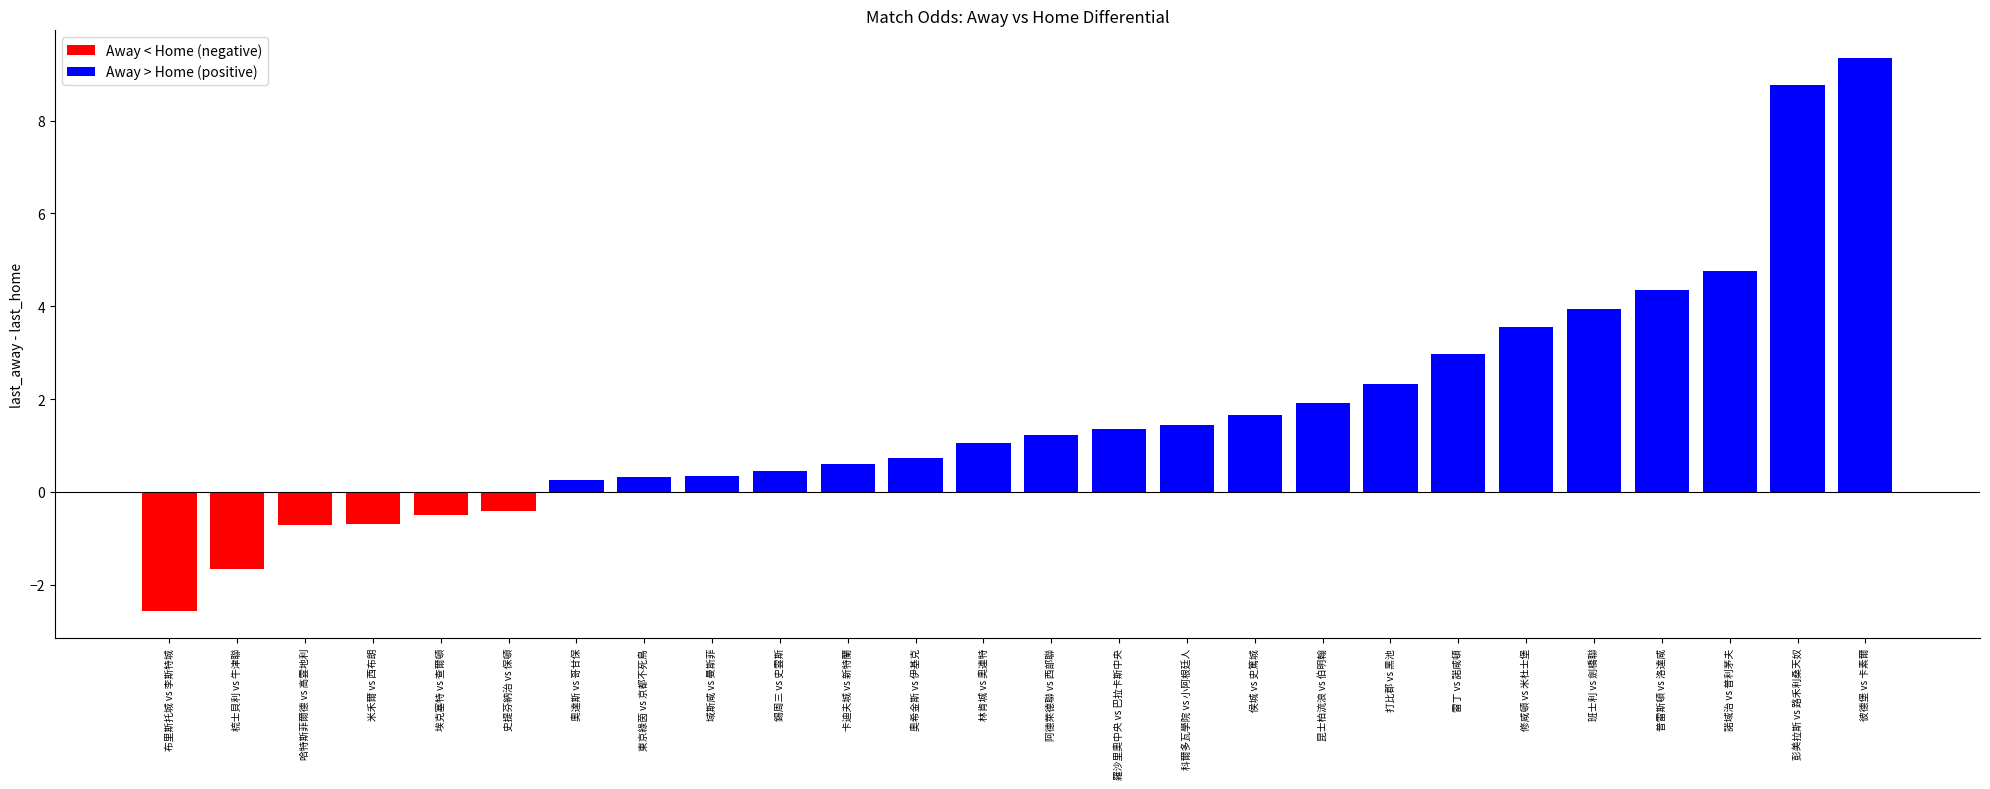

How many values are below zero?

6